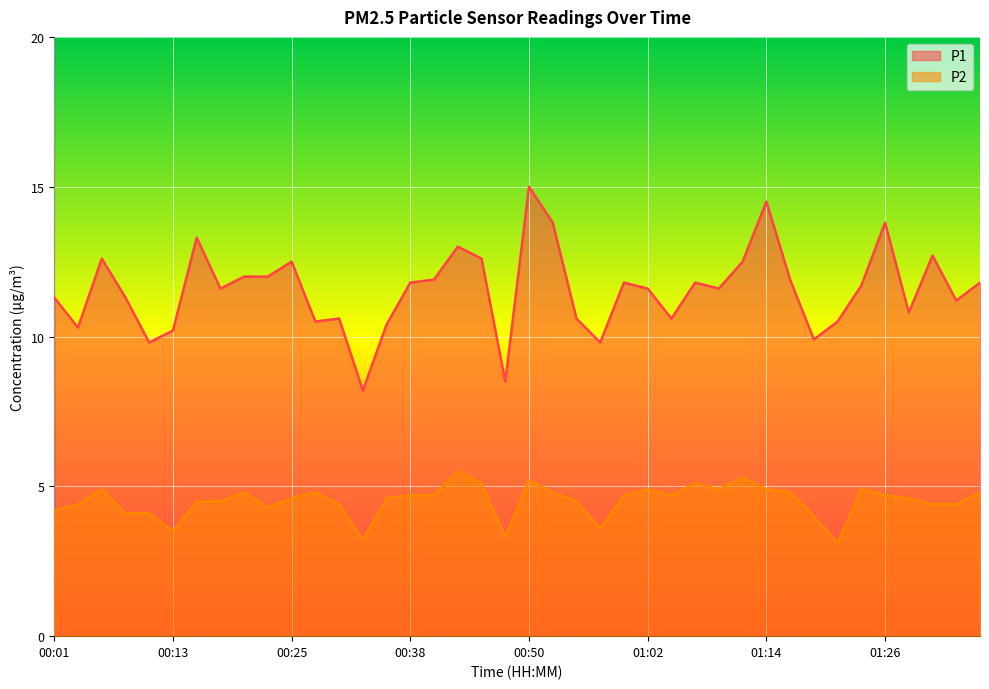

How many data points does each series have?

40